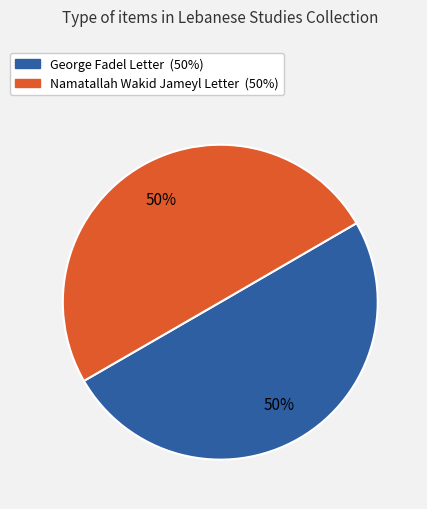

Approximately how many times larger is the value at Namatallah Wakid Jameyl Letter compared to George Fadel Letter?

1.0